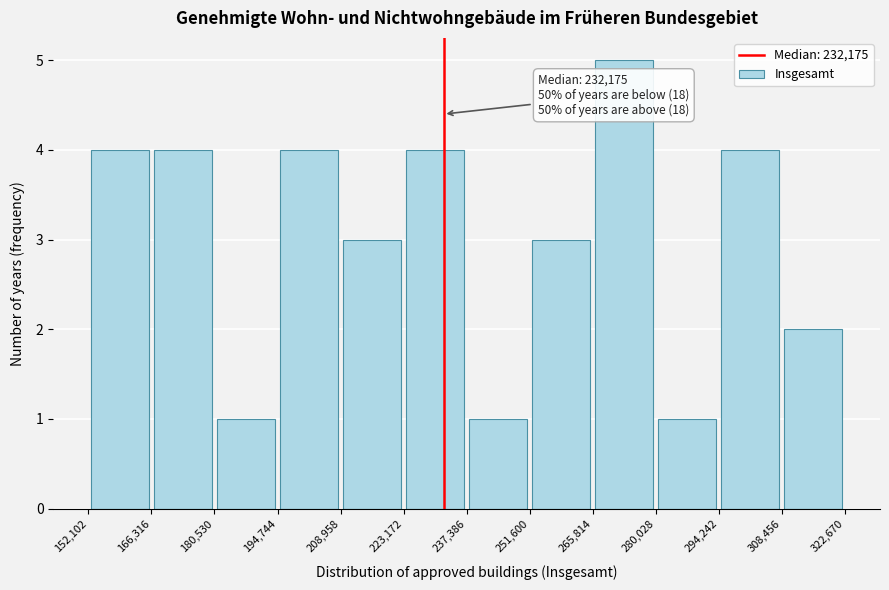

Which range on the x-axis has the tallest bar?

265,814 to 280,028